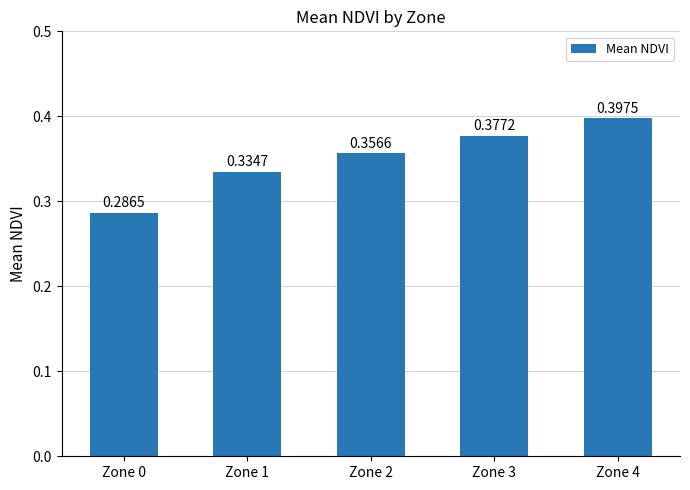

How many bars are there in total?

5